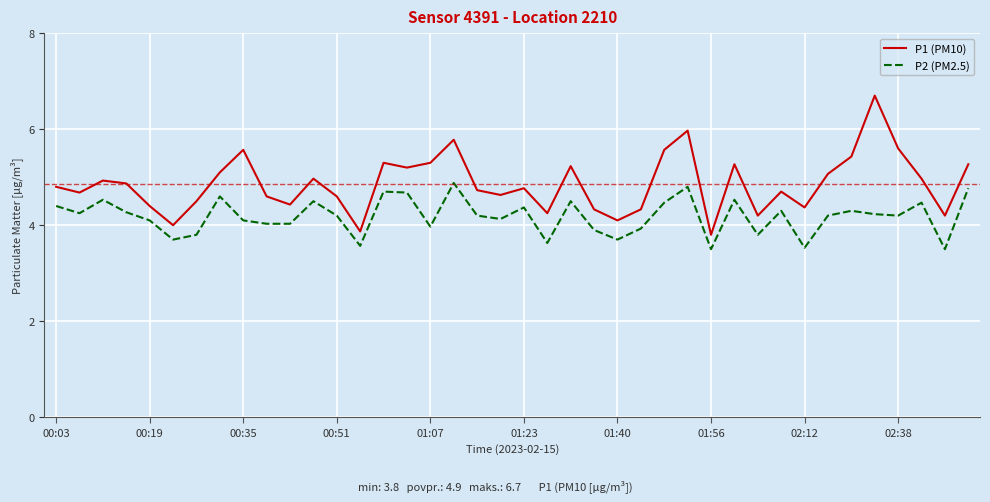

Which series has the largest range (max minus min)?

P1 (PM10)